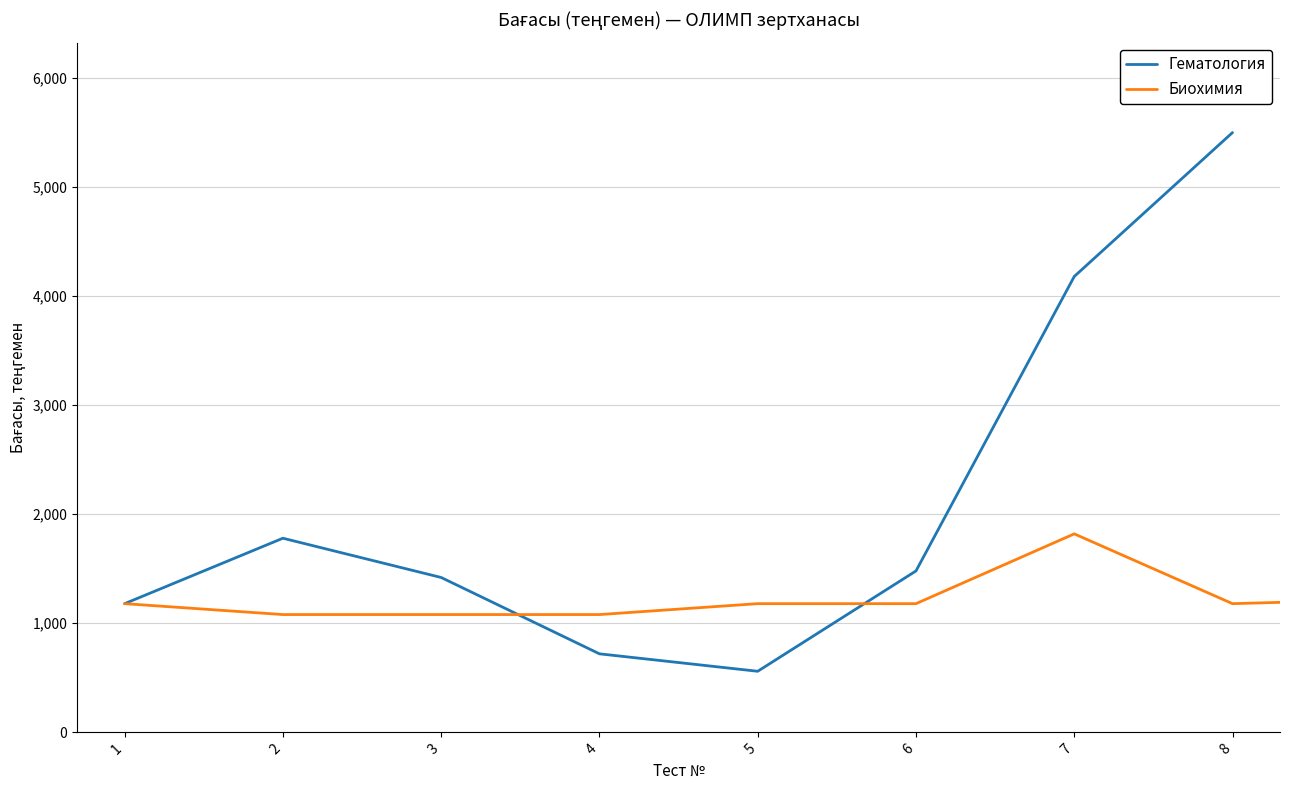

Is this an area chart (filled region under the line)?

No